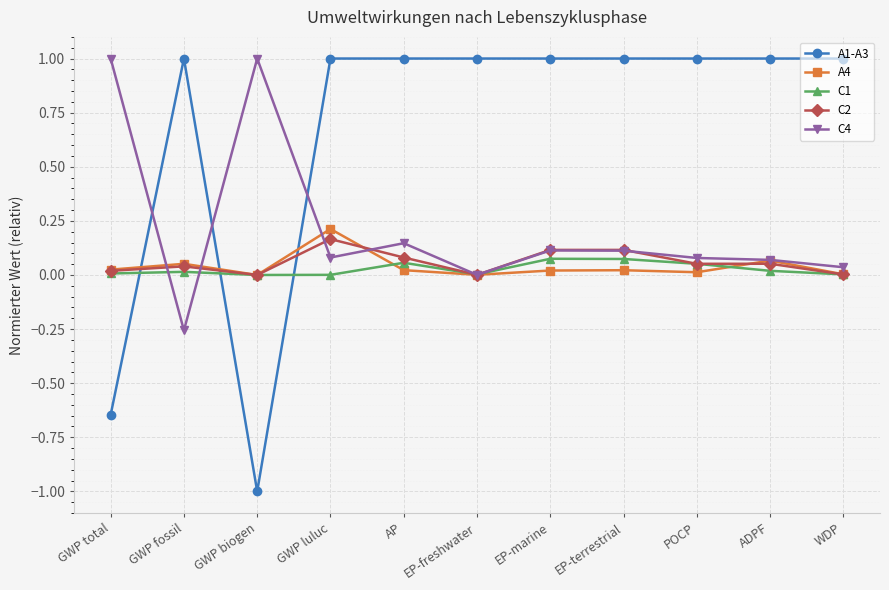

Which series has the largest range (max minus min)?

A1-A3